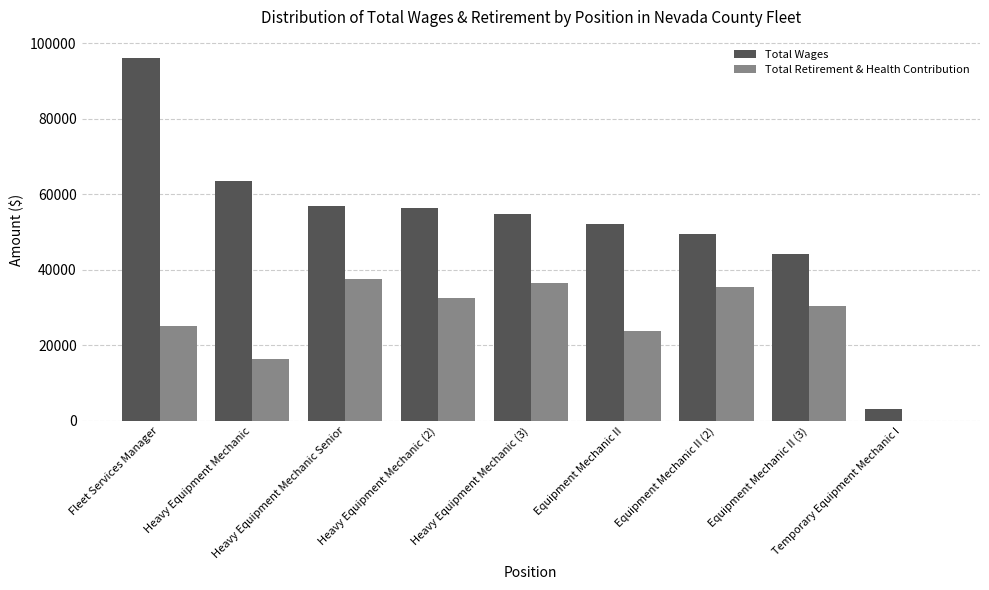

What is the greatest value displayed?

96087